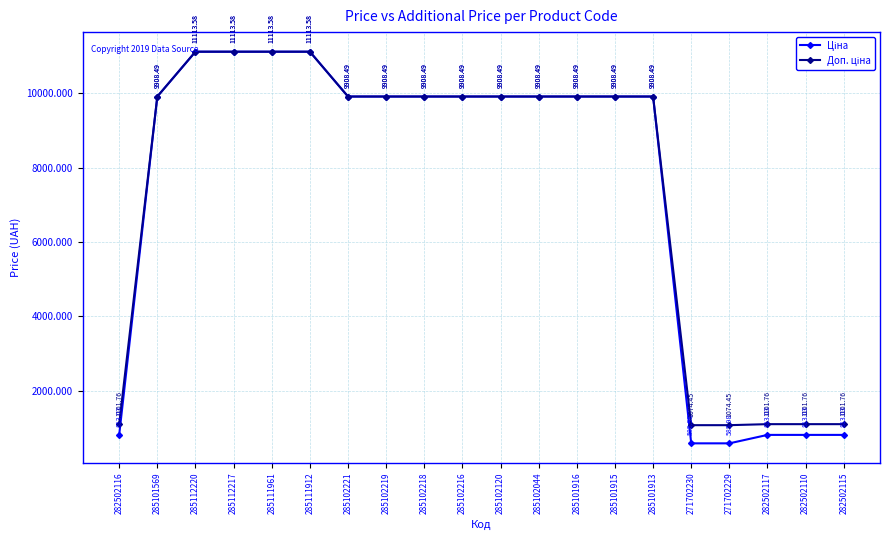

At how many categories does at least one series exceed 8272?

14